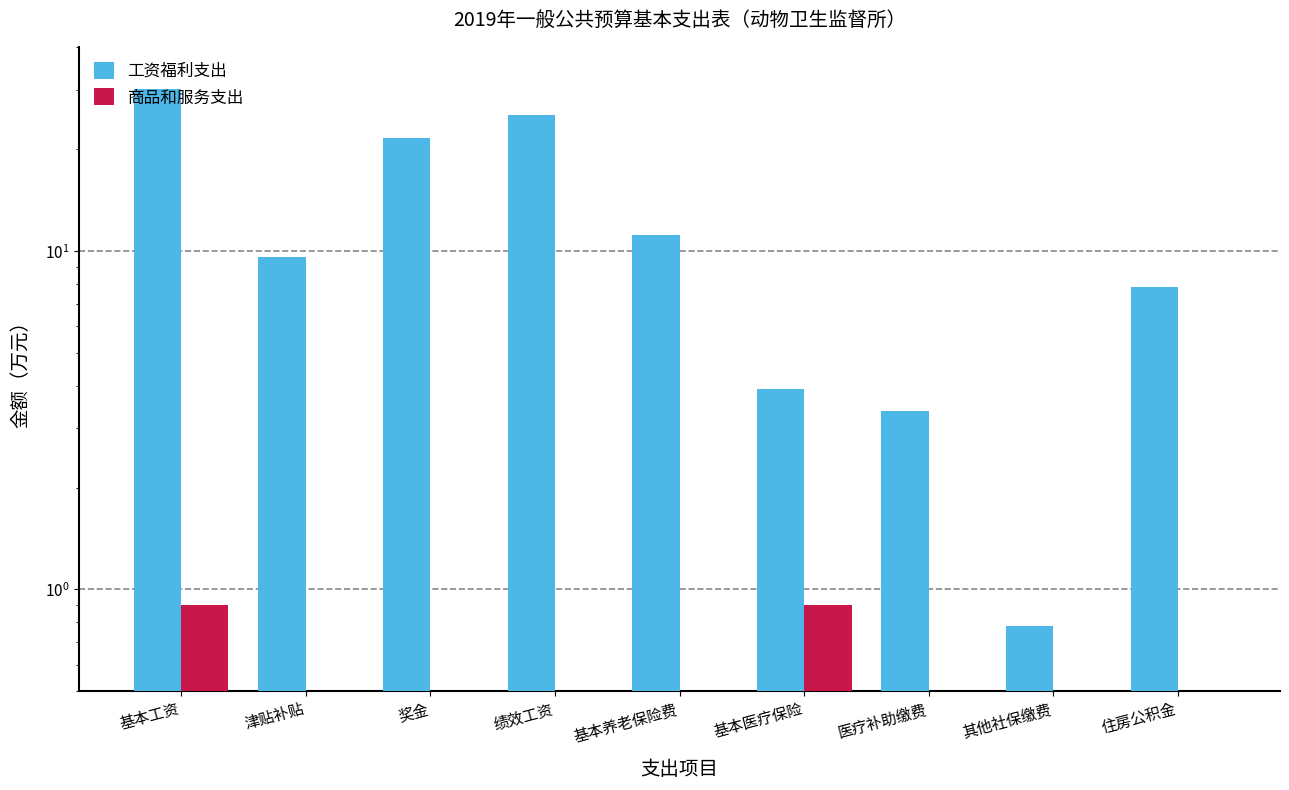

What is the spread (max minus min) of values at 基本工资?

29.3